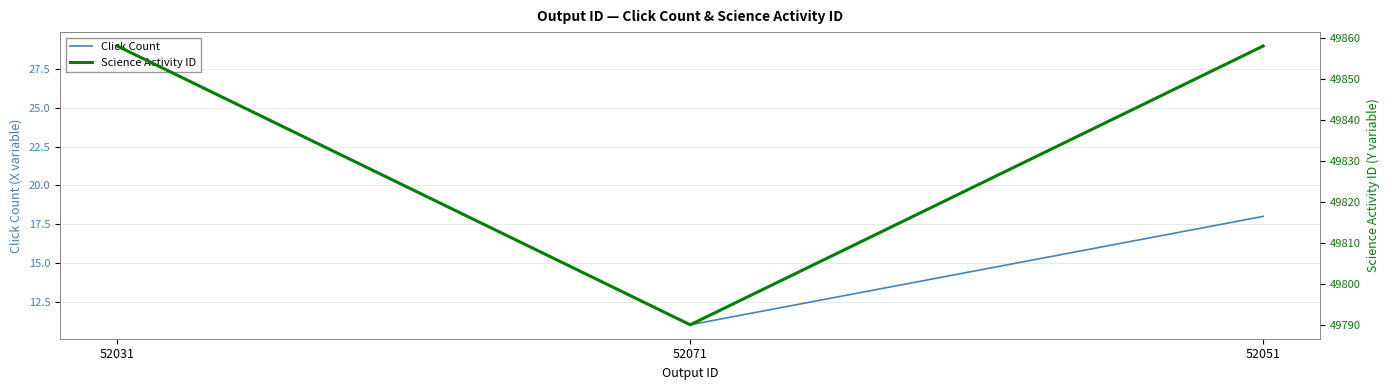

At which category is the sum across all series the highest?

52031